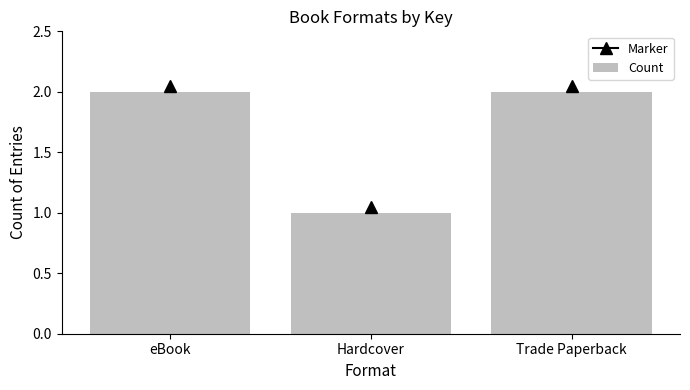

Reading left to right, extract all data points from this chart.

2	1	2